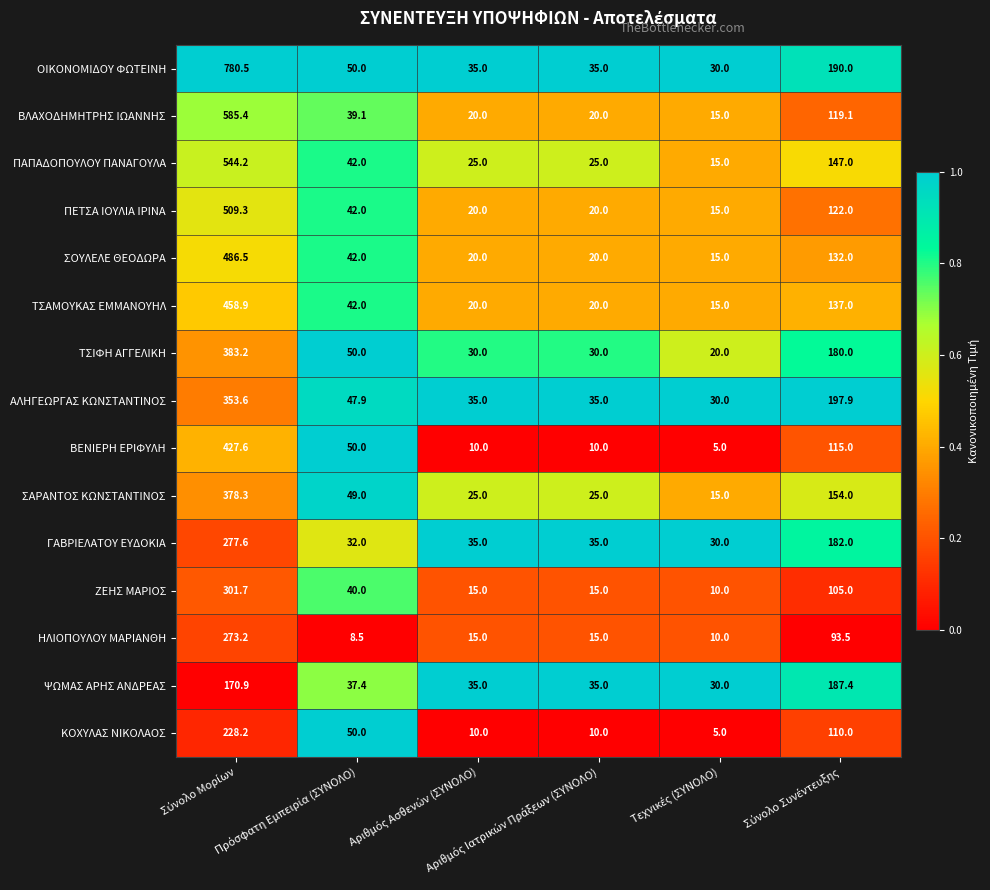

Which series has the largest range (max minus min)?

ΟΙΚΟΝΟΜΙΔΟΥ ΦΩΤΕΙΝΗ